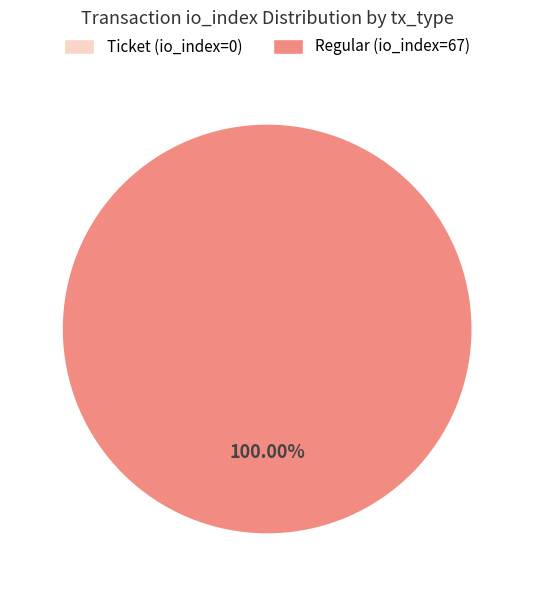

Does Ticket (io_index=0) represent more than half of the total?

No